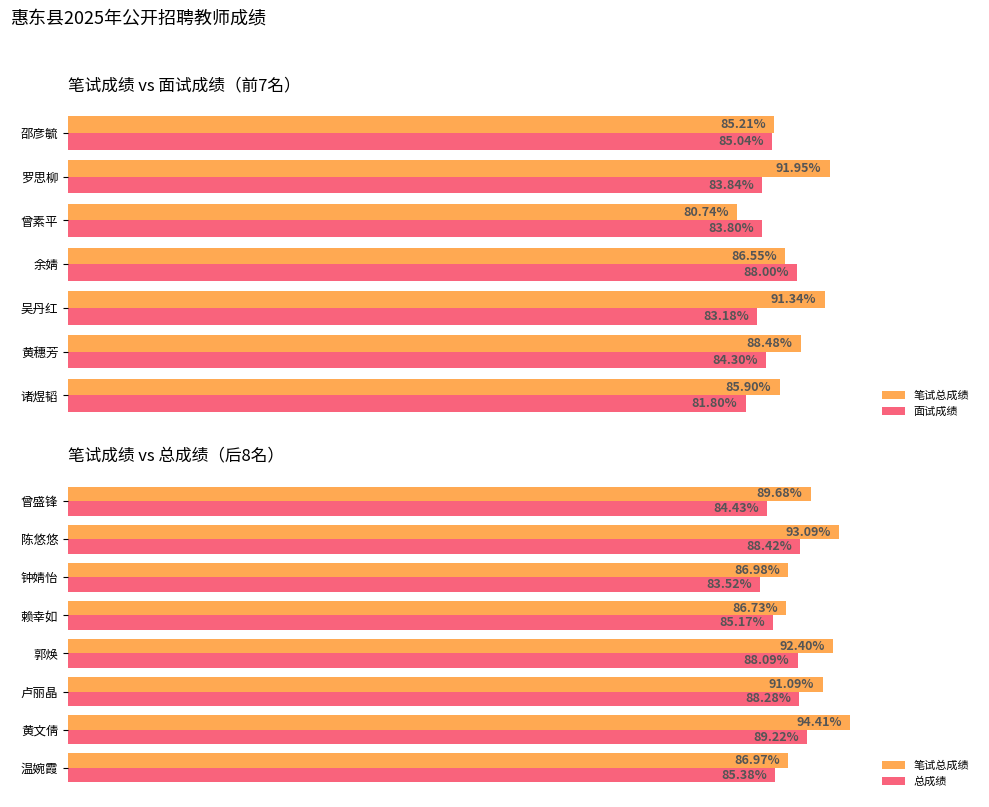

The 面试成绩 series shows 20.4 at 余婧. True or false?

False